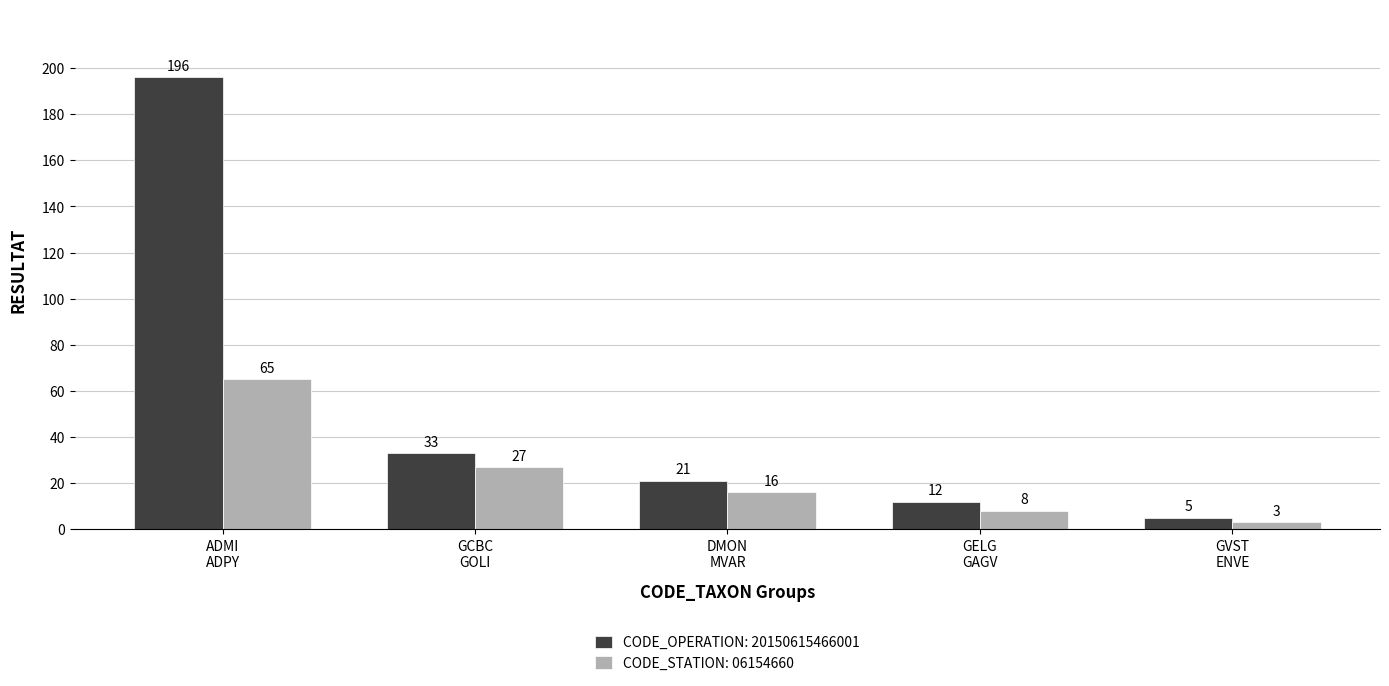

How many bars are there in total?

10